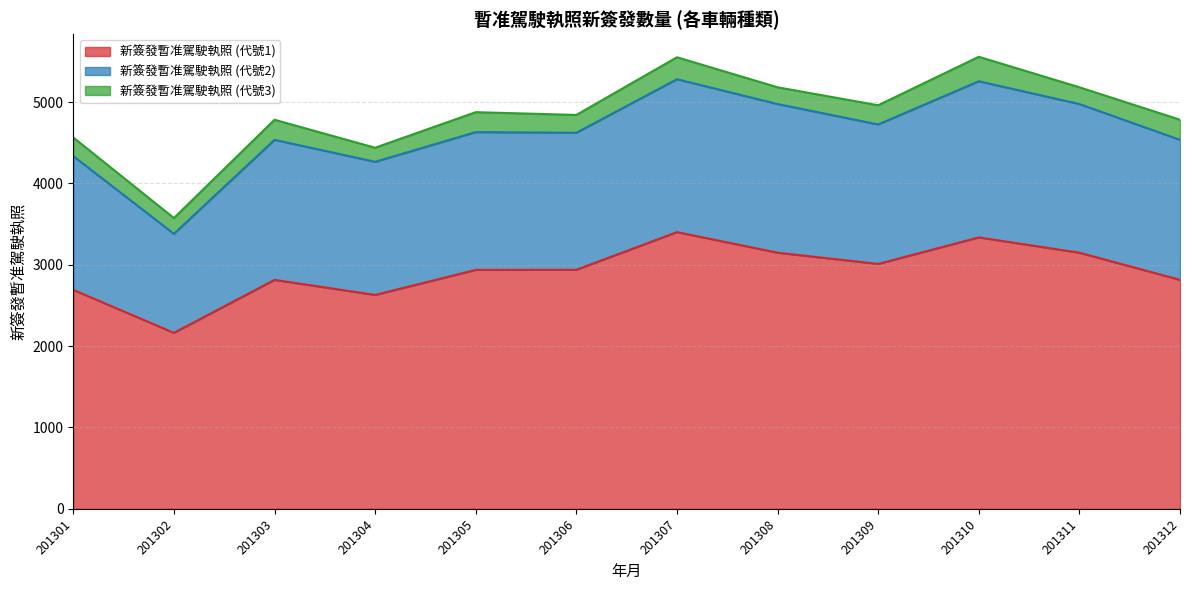

List the labels in order of 新簽發暫准駕駛執照 (代號3) value, largest first.

201310, 201307, 201303, 201312, 201305, 201309, 201301, 201306, 201308, 201311, 201302, 201304